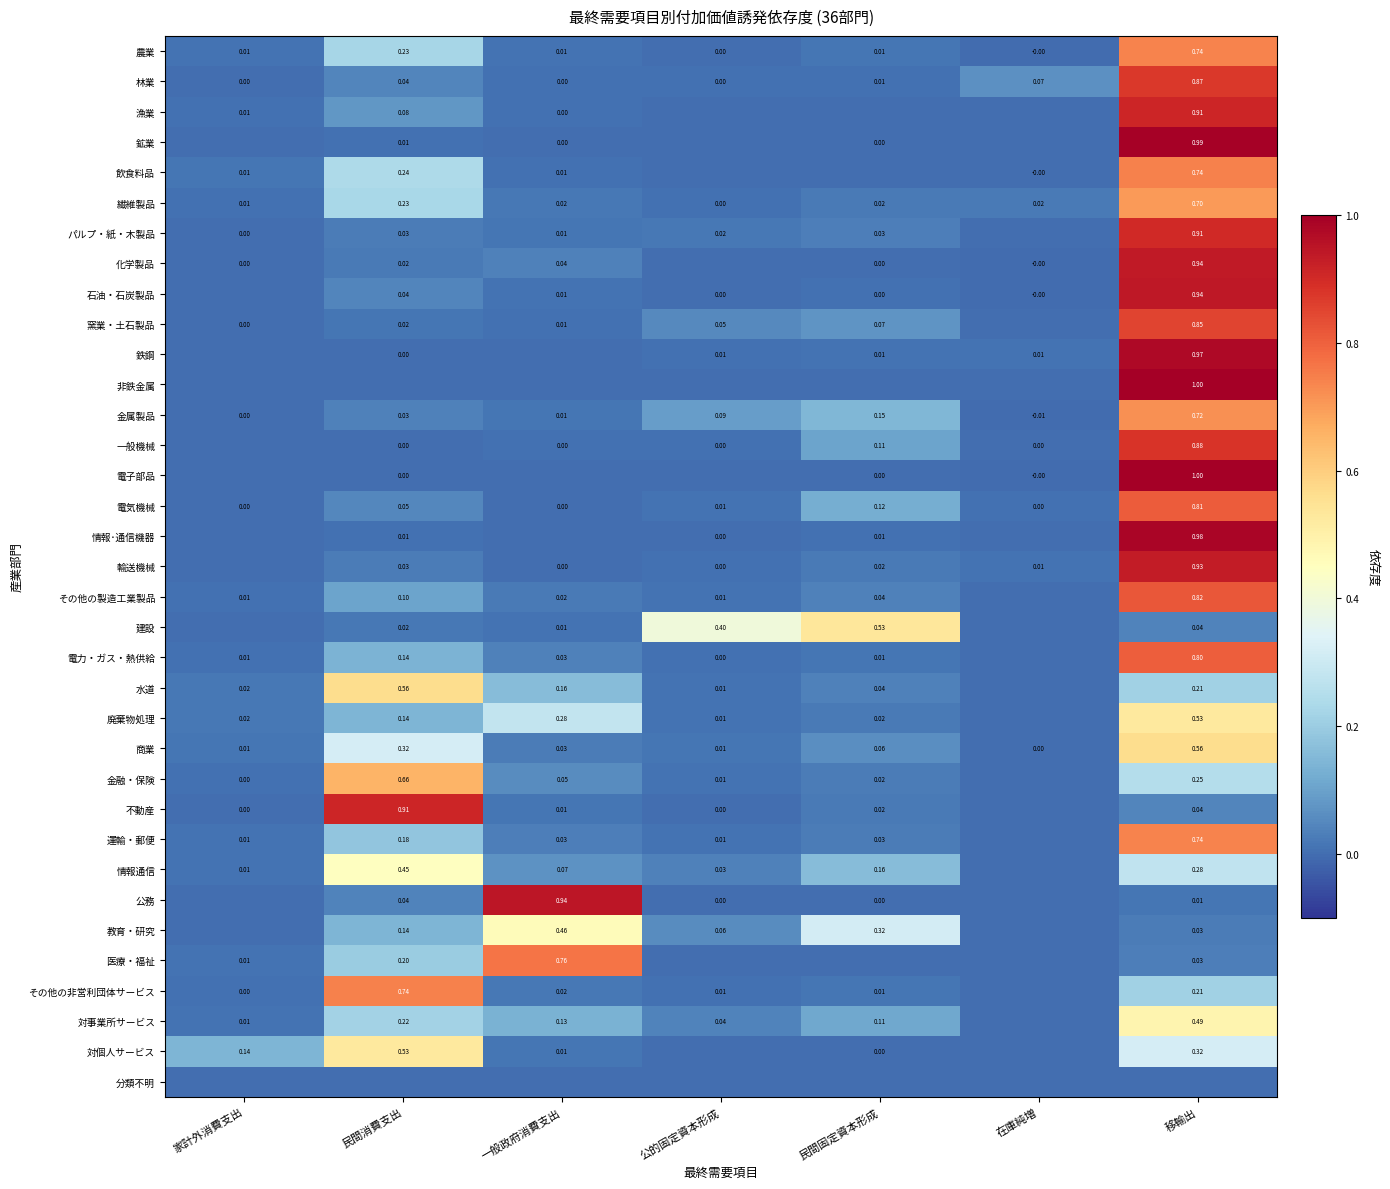

Which category has the highest value in the 電気機械 series?

移輸出